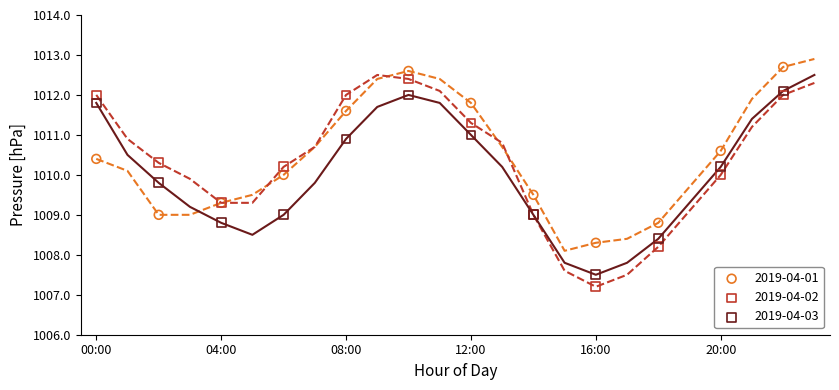

Which series contains the lowest Y value?

2019-04-02